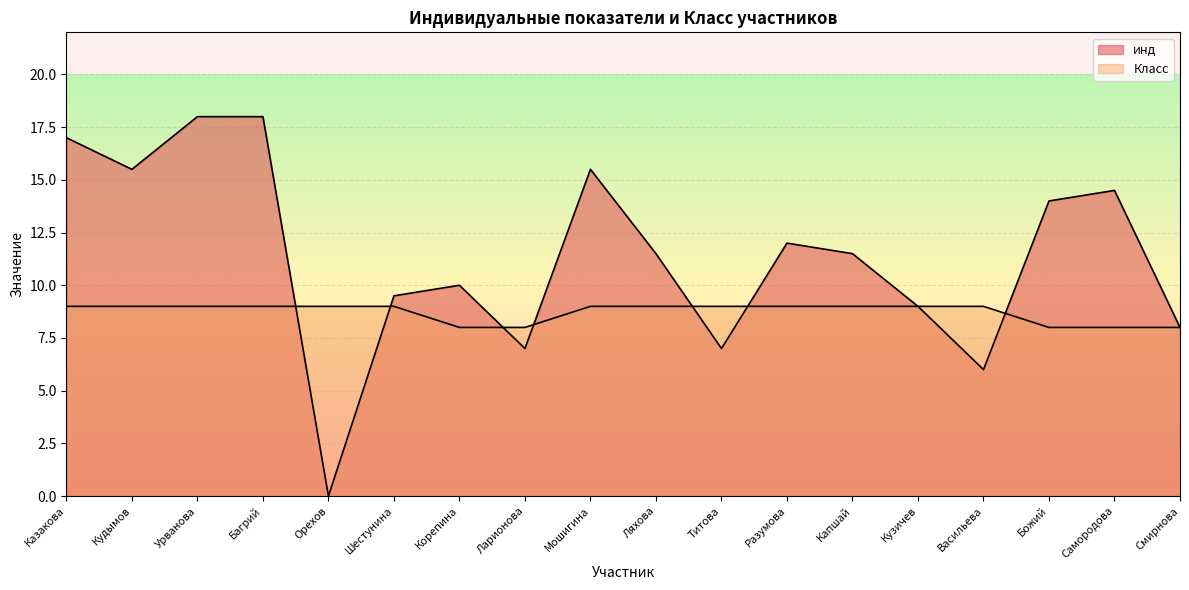

At how many categories does at least one series exceed 7?

18